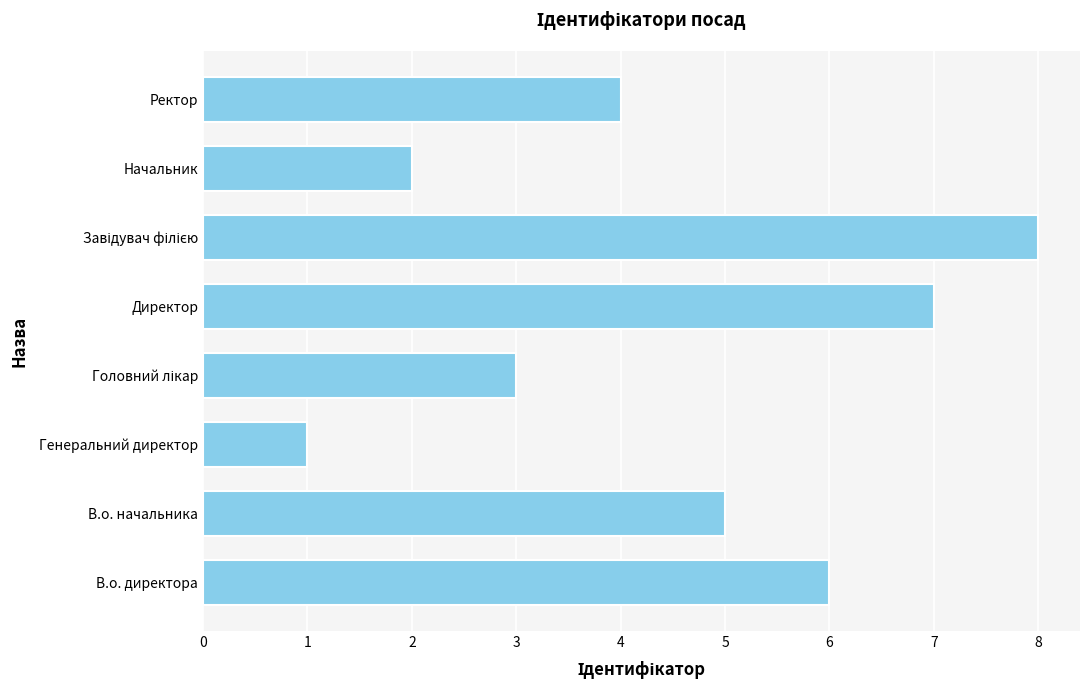

Where is the data nearest to the value 4?

Ректор